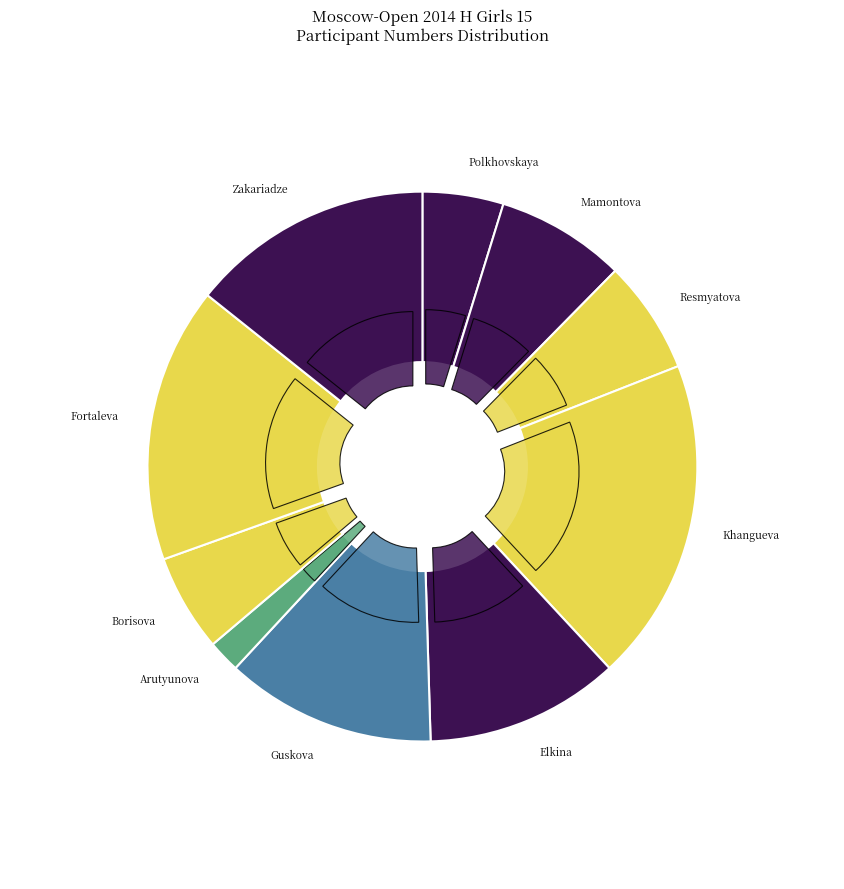

Is there a majority slice in this chart?

No